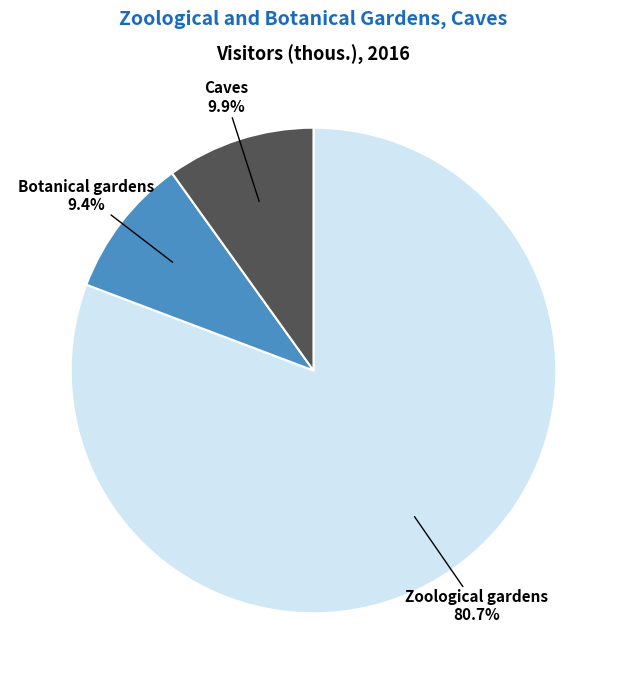

Does any single category account for the majority?

Yes